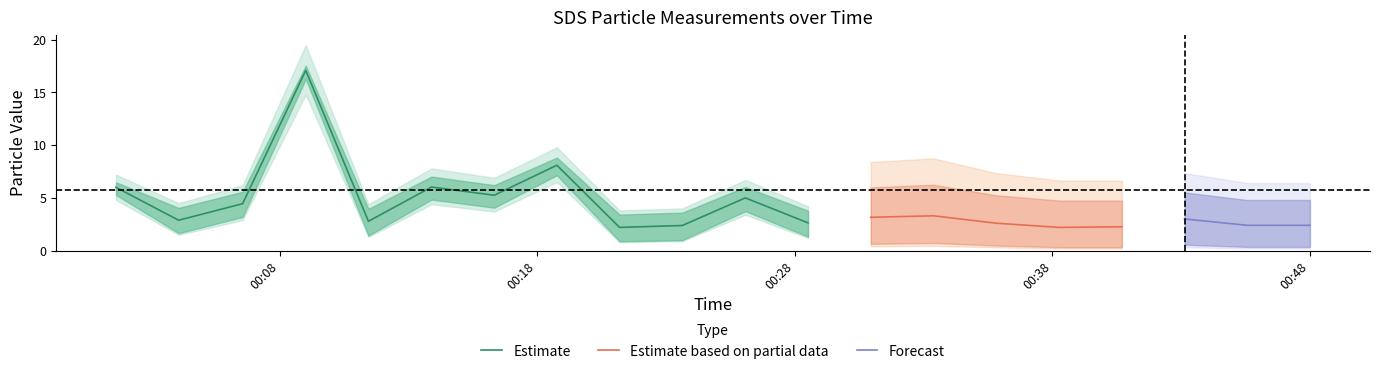

What is the average value of the SDS_P1 series?

4.4